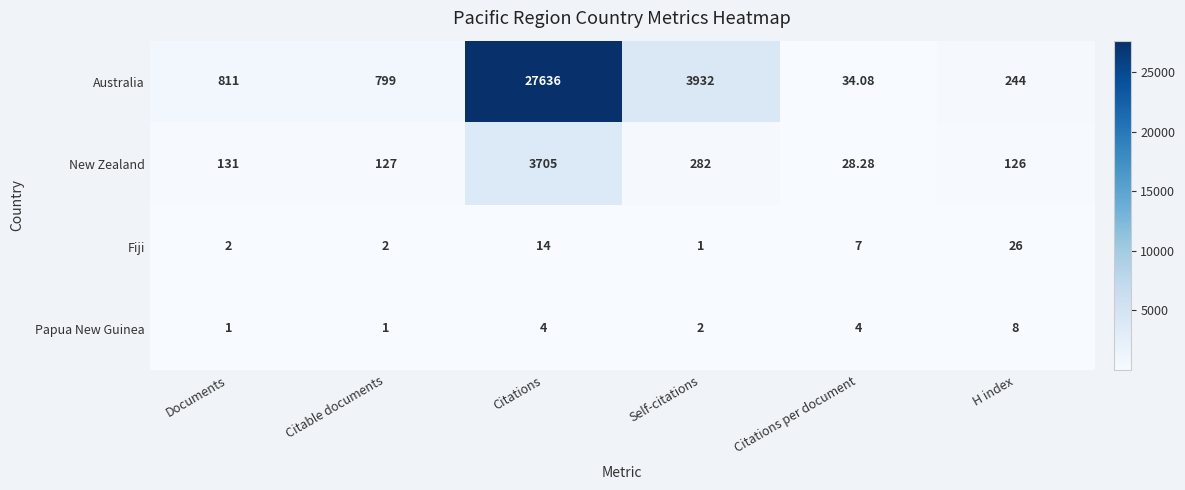

At Citations, list the series in order from smallest to largest.

Papua New Guinea, Fiji, New Zealand, Australia